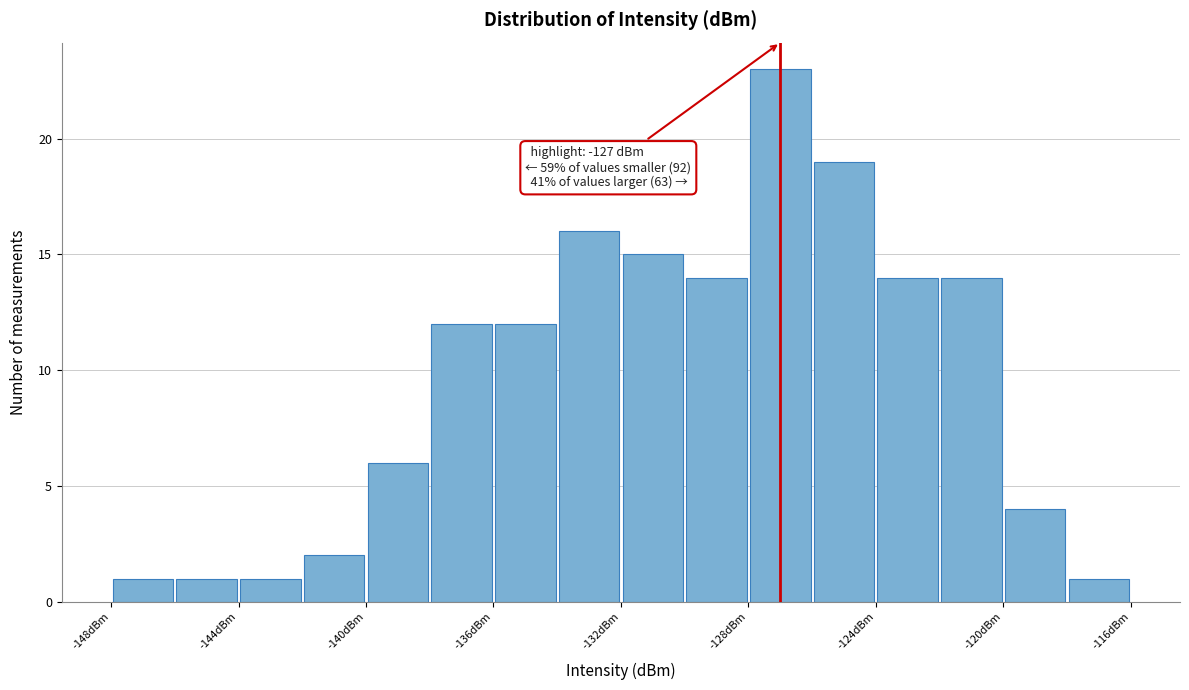

Which range on the x-axis has the tallest bar?

-128 to -126